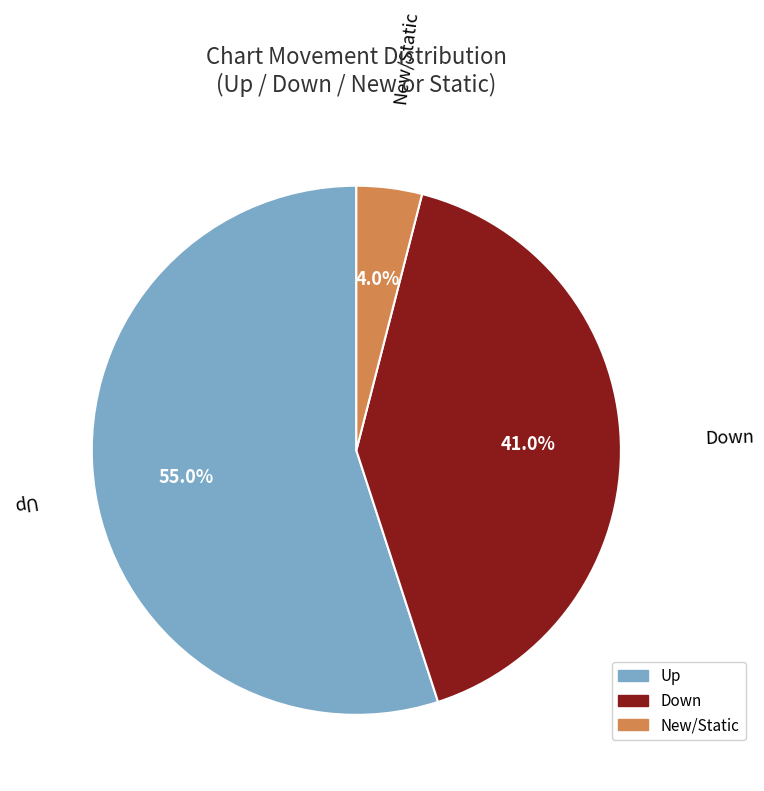

Which category has the smallest portion of the pie?

New/Static